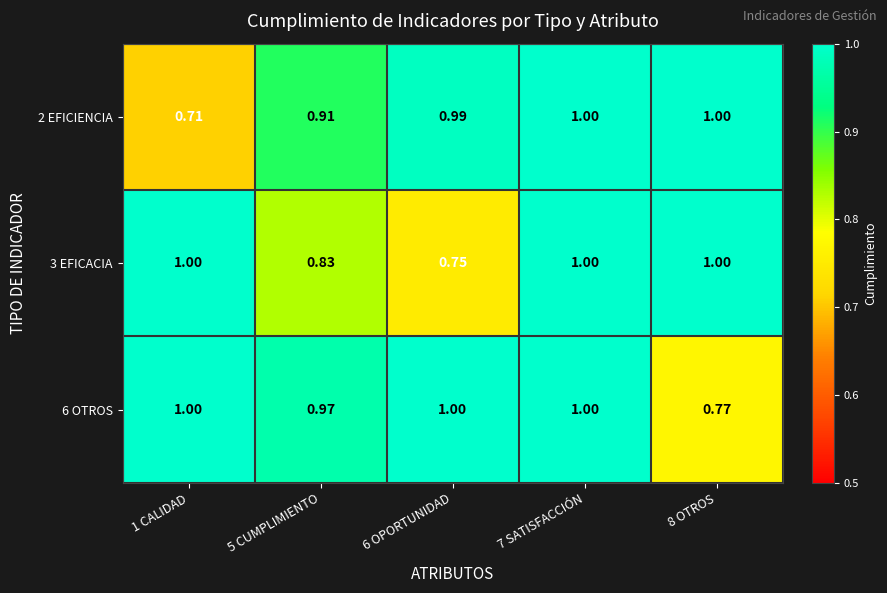

What is the greatest value displayed?

1.0